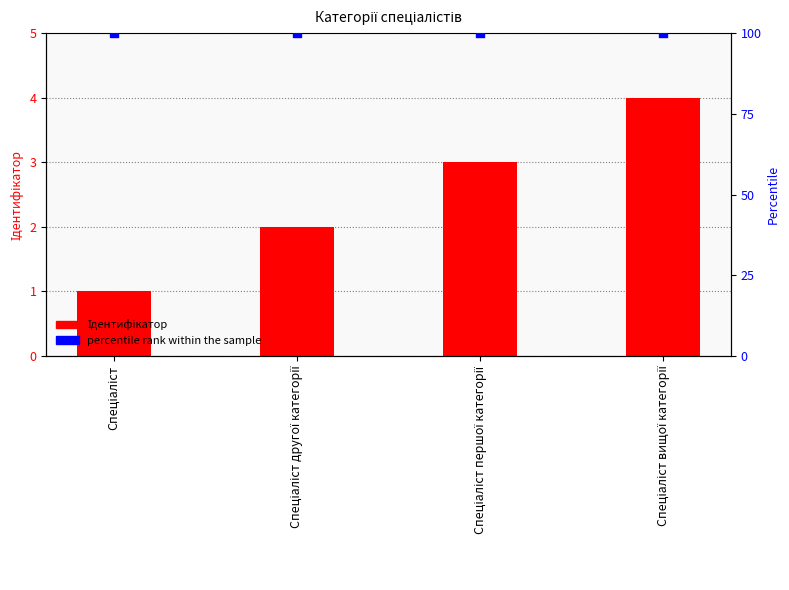

What are all the series names shown in the legend?

Ідентифікатор, percentile rank within the sample